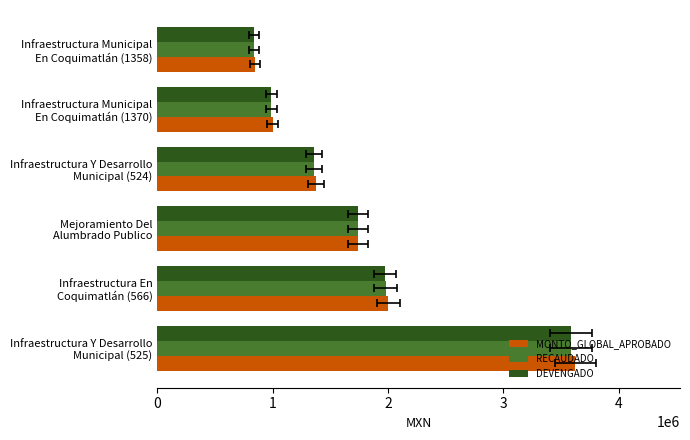

Reading right to left, transcribe all the data shown in this chart.

MONTO_GLOBAL_APROBADO: 845000.0	1000000.0	1375000.0	1740139.1	2000000.0	3625000.0
RECAUDADO: 835705.0	989000.0	1359875.0	1737564.0	1978000.0	3585125.0
DEVENGADO: 835705.0	988755.2	1359875.0	1737564.0	1973679.9	3585125.0